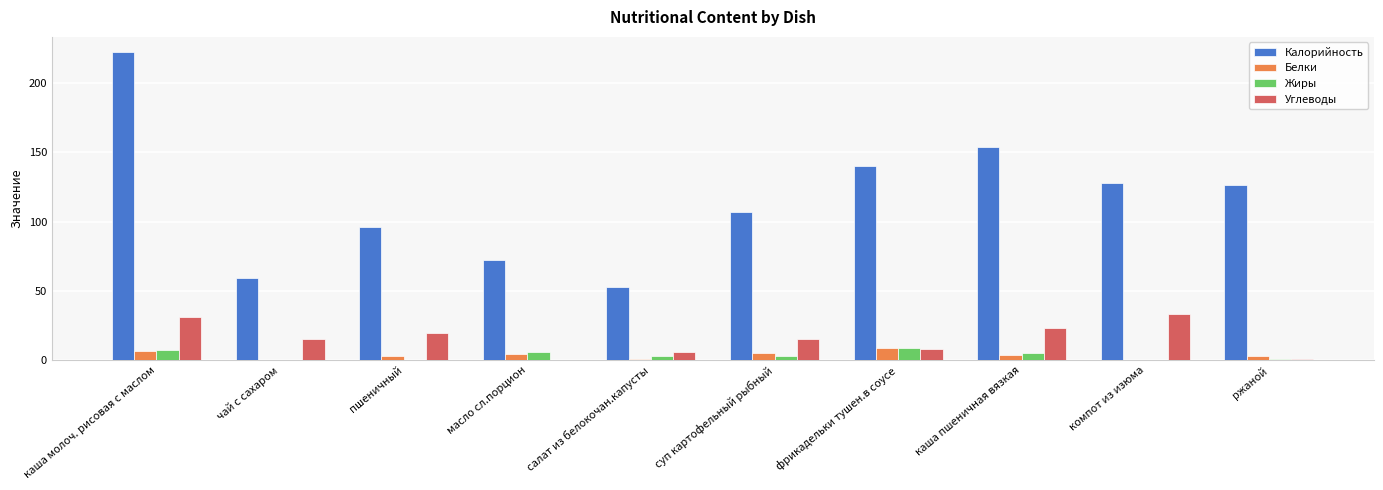

Read the Калорийность value at масло сл.порцион.

72.0